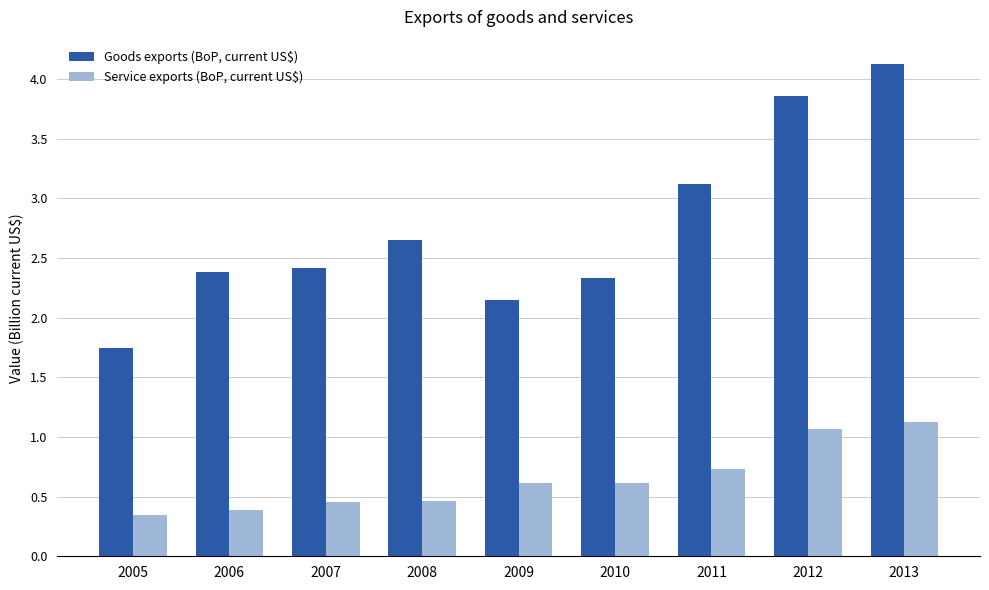

What are all the series names shown in the legend?

Goods exports (BoP, current US$), Service exports (BoP, current US$)